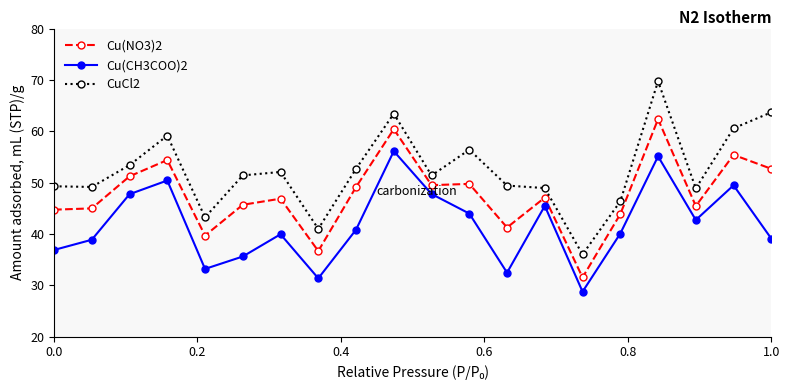

Rank the series by their maximum value, from lowest to highest.

Cu(CH3COO)2, Cu(NO3)2, CuCl2